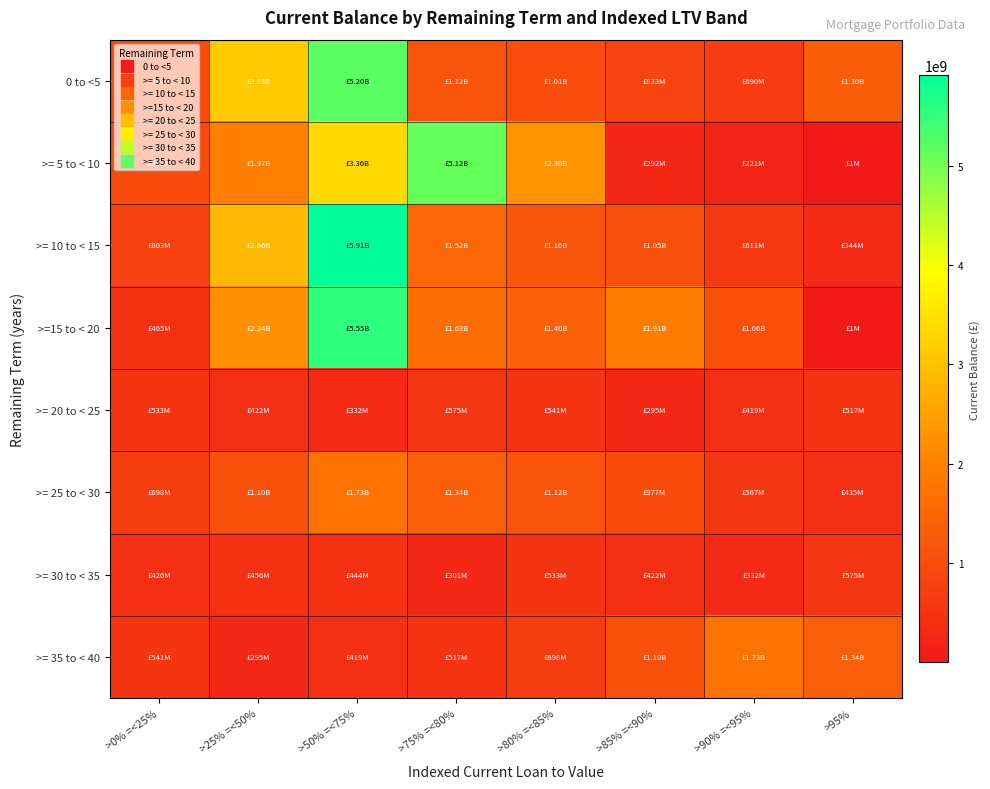

Reading left to right, extract all data points from this chart.

0 to <5: >0% =<25%=980411058.5	>25% =<50%=3125668013.6	>50% =<75%=5195820274.3	>75% =<80%=1118966915.0	>80% =<85%=1007536964.0	>85% =<90%=833146384.5	>90% =<95%=690160981.2	>95%=1301297849.4
>= 5 to < 10: >0% =<25%=992028962.5	>25% =<50%=1968378016.6	>50% =<75%=3355500659.5	>75% =<80%=5119554933.3	>80% =<85%=2303278379.7	>85% =<90%=292160824.3	>90% =<95%=221438517.2	>95%=675334.7
>= 10 to < 15: >0% =<25%=803267737.5	>25% =<50%=2855028479.6	>50% =<75%=5909590897.4	>75% =<80%=1521085967.6	>80% =<85%=1162235946.8	>85% =<90%=1046288838.6	>90% =<95%=611390287.1	>95%=344127473.2
>=15 to < 20: >0% =<25%=464808670.3	>25% =<50%=2241993789.9	>50% =<75%=5551468274.0	>75% =<80%=1627795068.4	>80% =<85%=1398062101.0	>85% =<90%=1908130287.0	>90% =<95%=1059968607.3	>95%=561104.5
>= 20 to < 25: >0% =<25%=533228671.5	>25% =<50%=422420959.3	>50% =<75%=331590612.4	>75% =<80%=574889733.2	>80% =<85%=540673269.1	>85% =<90%=295125075.1	>90% =<95%=419429981.7	>95%=516788154.5
>= 25 to < 30: >0% =<25%=698492755.3	>25% =<50%=1096155889.2	>50% =<75%=1732848751.4	>75% =<80%=1336941284.0	>80% =<85%=1116156164.4	>85% =<90%=977198749.4	>90% =<95%=566526503.0	>95%=434909554.6
>= 30 to < 35: >0% =<25%=426082415.1	>25% =<50%=455978018.5	>50% =<75%=443969166.4	>75% =<80%=301133914.5	>80% =<85%=533228671.5	>85% =<90%=422420959.3	>90% =<95%=331590612.4	>95%=574889733.2
>= 35 to < 40: >0% =<25%=540673269.1	>25% =<50%=295125075.1	>50% =<75%=419429981.7	>75% =<80%=516788154.5	>80% =<85%=698492755.3	>85% =<90%=1096155889.2	>90% =<95%=1732848751.4	>95%=1336941284.0